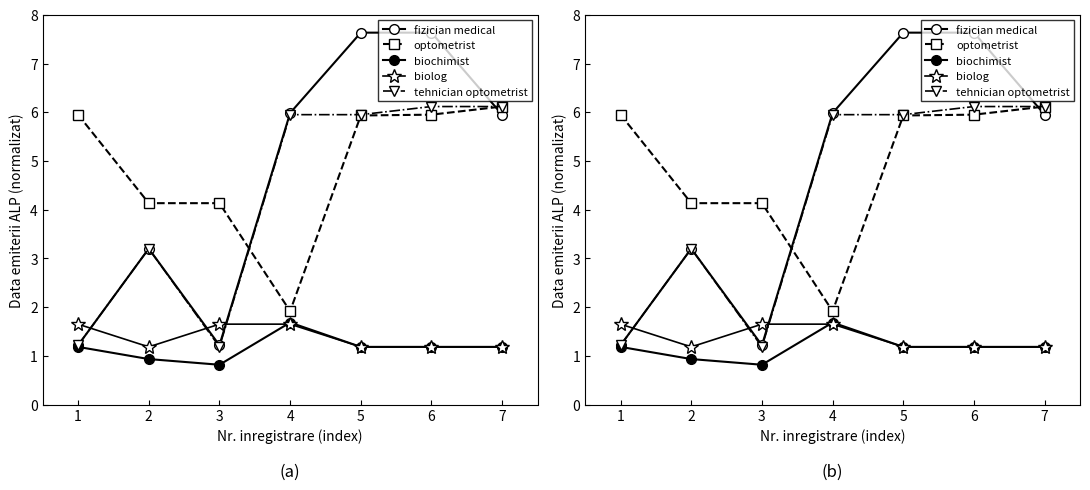

Which series has the largest range (max minus min)?

fizician medical